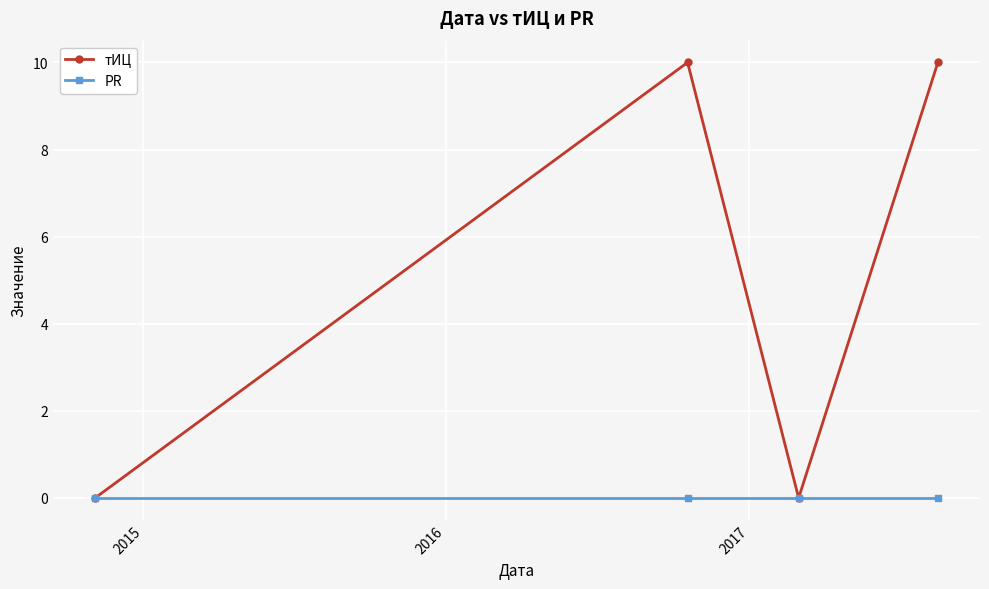

List the series in order of their peak value, lowest first.

PR, тИЦ